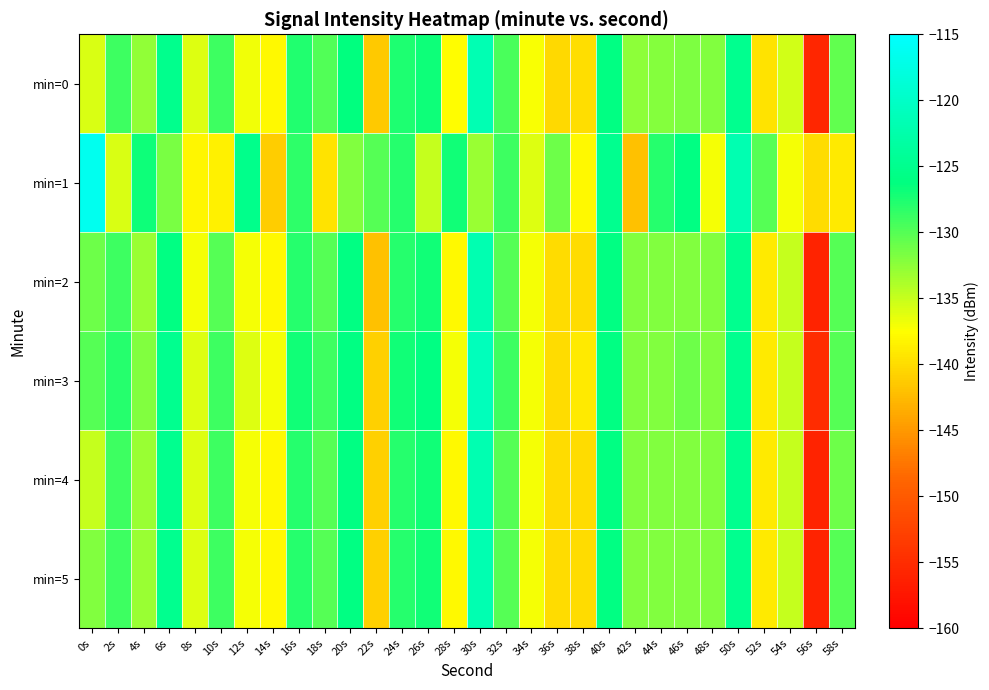

How many distinct data groups are displayed?

6